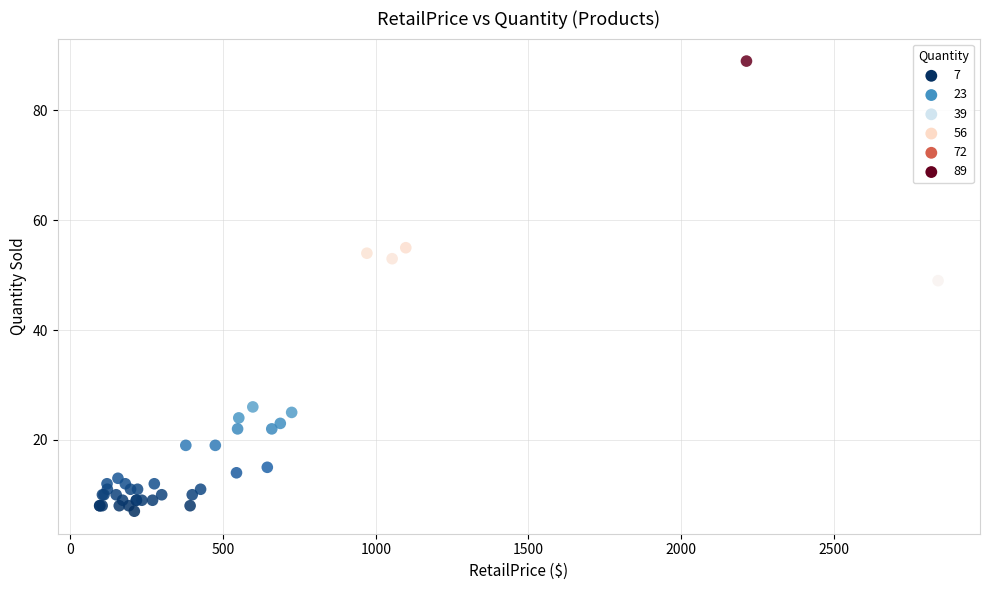

What Y value in the scatter plot is closest to 48?

49